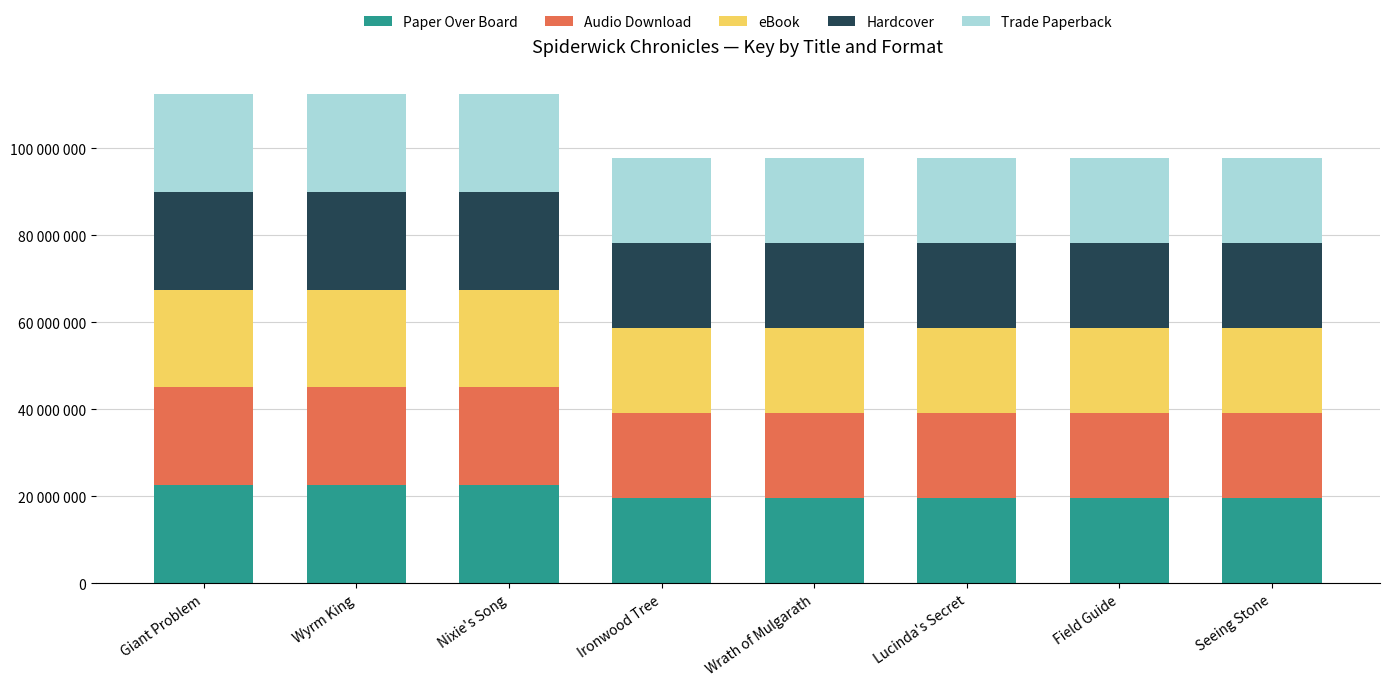

What are all the series names shown in the legend?

Paper Over Board, Audio Download, eBook, Hardcover, Trade Paperback